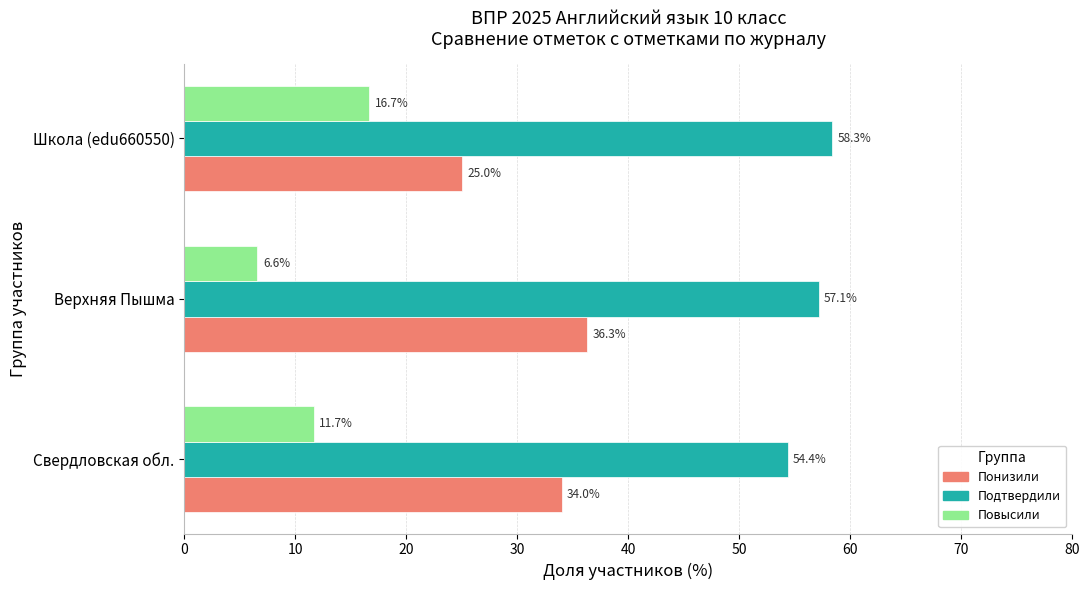

Rank the series by their maximum value, from highest to lowest.

Подтвердили, Понизили, Повысили